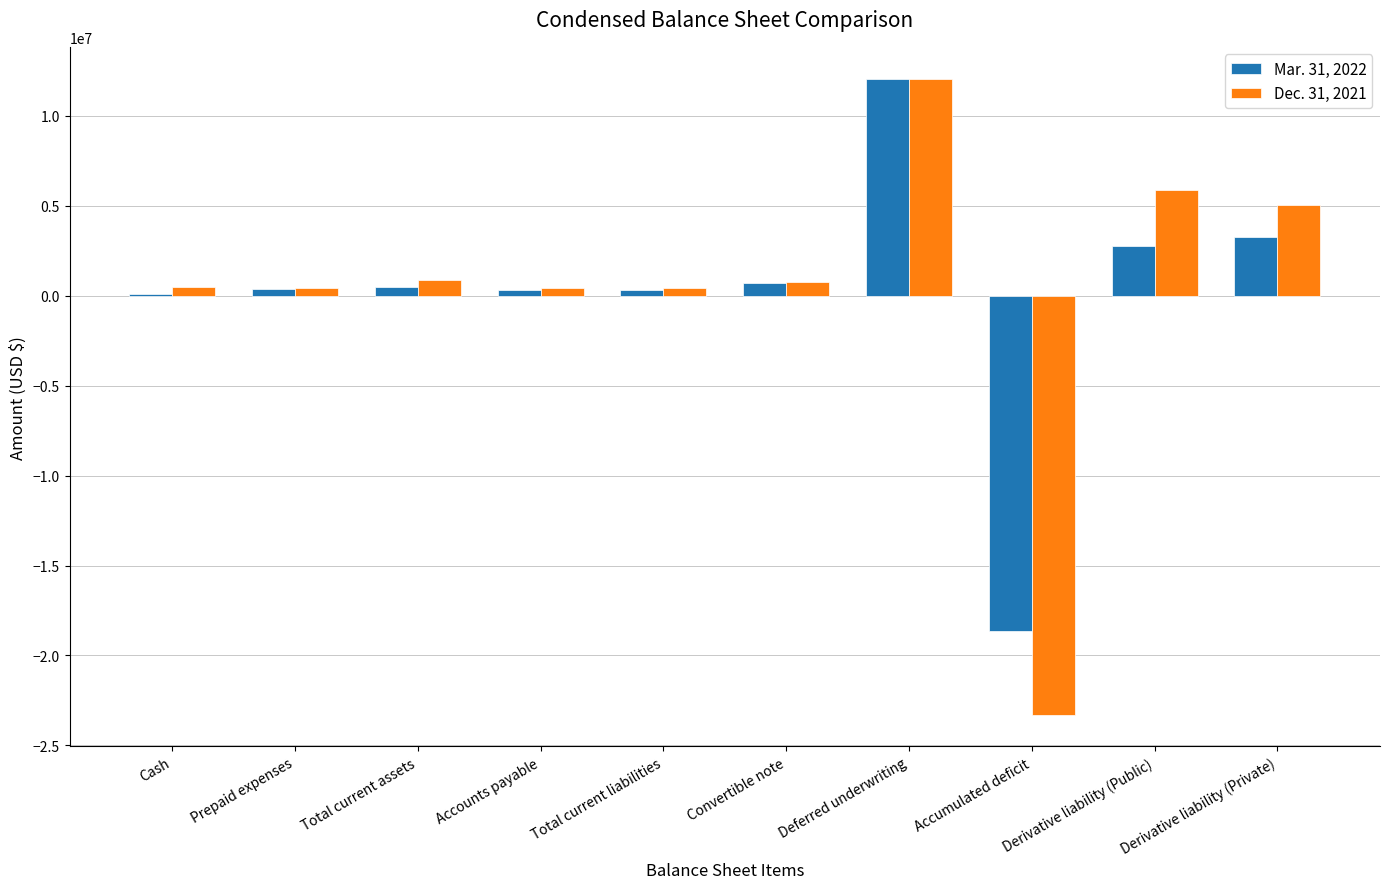

At which category is the sum across all series the highest?

Deferred underwriting